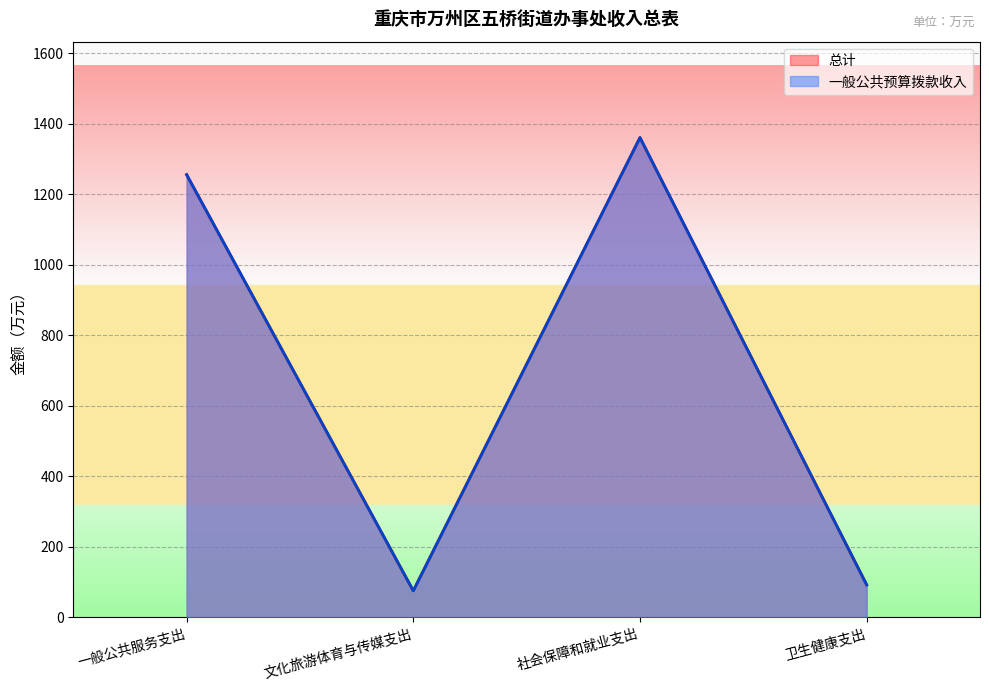

How many interior local valleys does the 一般公共预算拨款收入 series have?

1